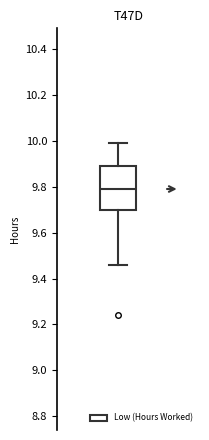

Transcribe this box plot: give where the median line is, the range the box spans, and where the two whiskers end, as read against the y-axis. The values are not printed on the chart, so give them approximately, as read against the axis.

median 9.80, box 9.70 to 9.90, whiskers 9.46 to 10.00